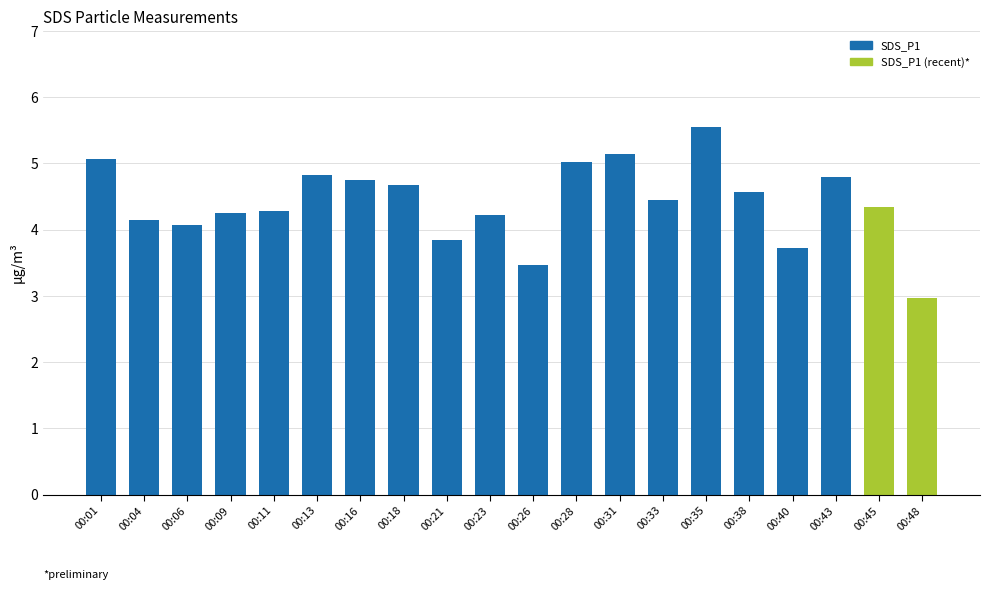

The value at 00:35 is 5.5. True or false?

True